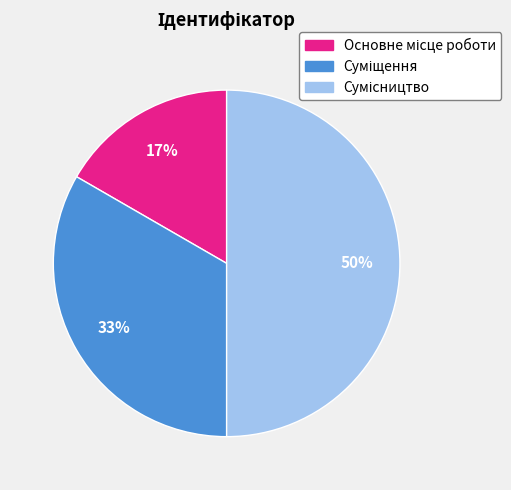

To the nearest percent, what is the average slice percentage?

33%